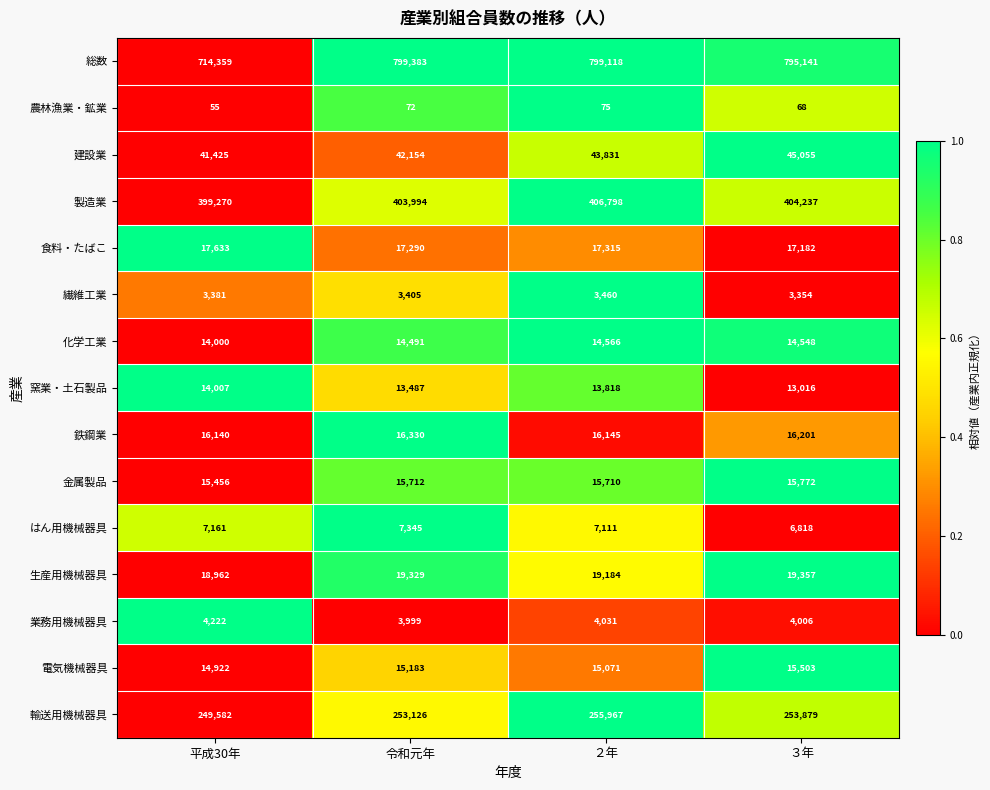

How many data points does each series have?

4